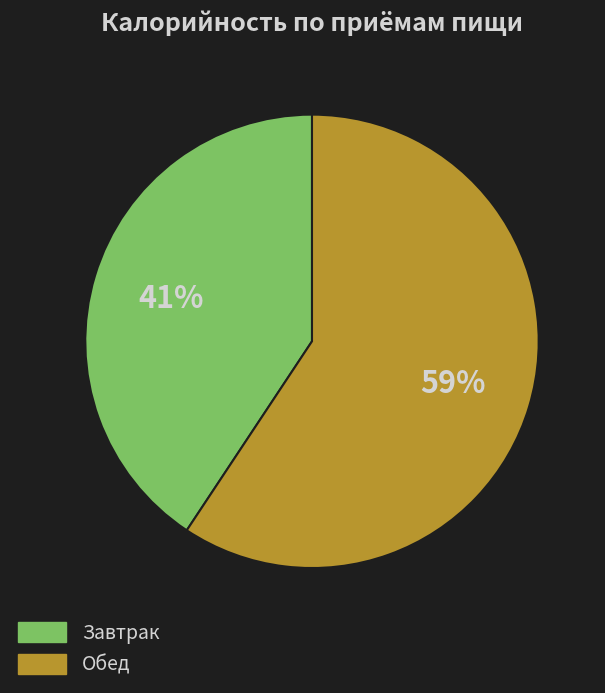

Is it true that Обед is 59% of the pie?

True